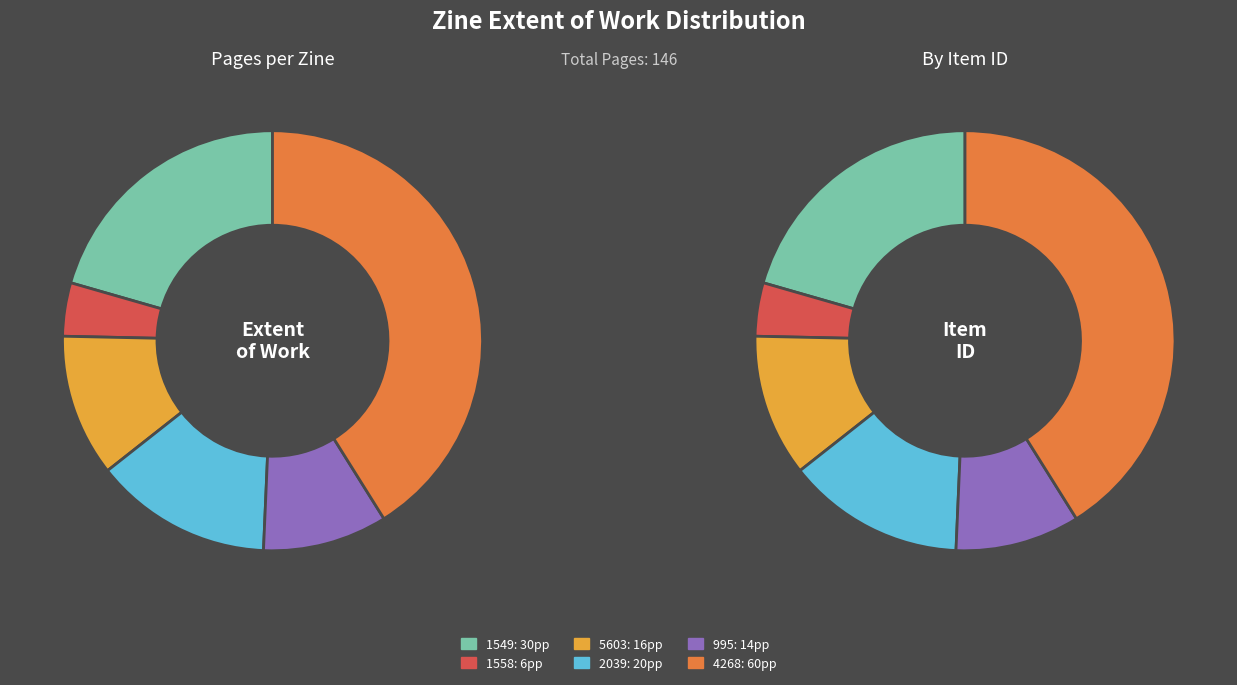

What is the ratio of the value at Rocket From The Tombs (1558) to the value at Sweet Ride (2039)?

0.3